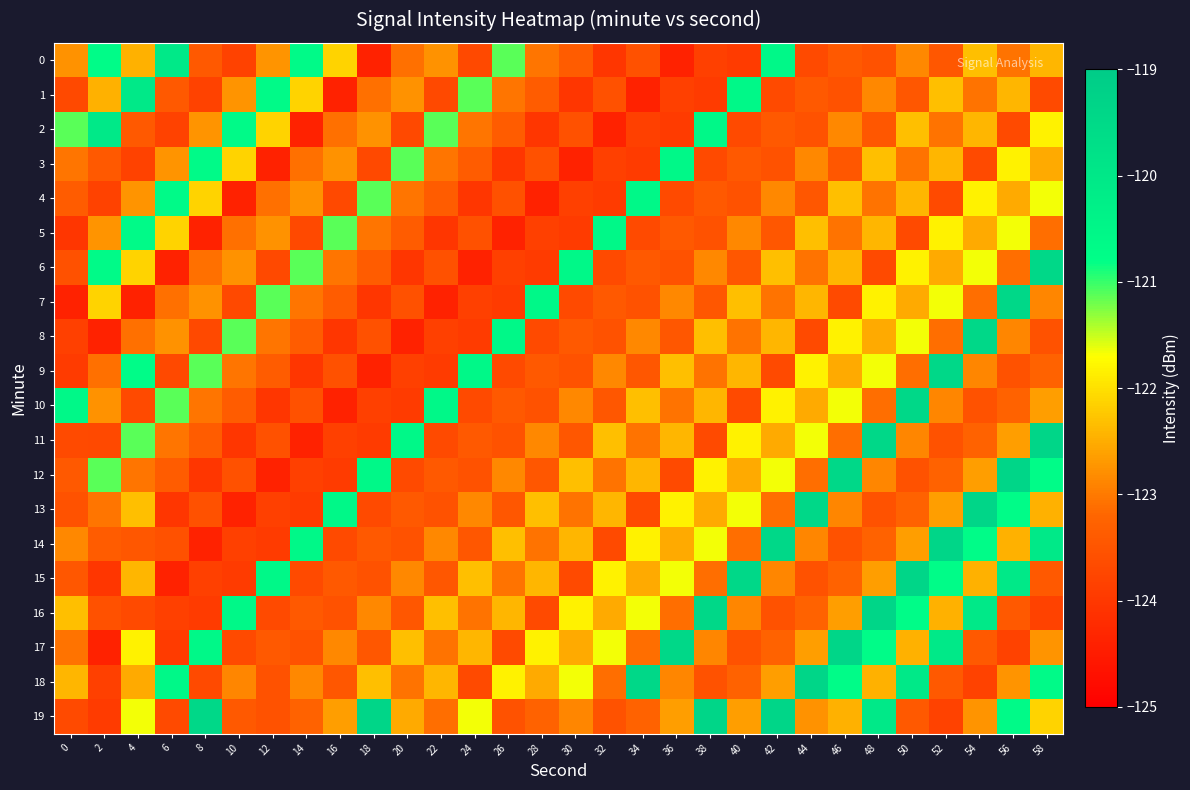

What is the difference between the highest and lowest values at 56?

4.4